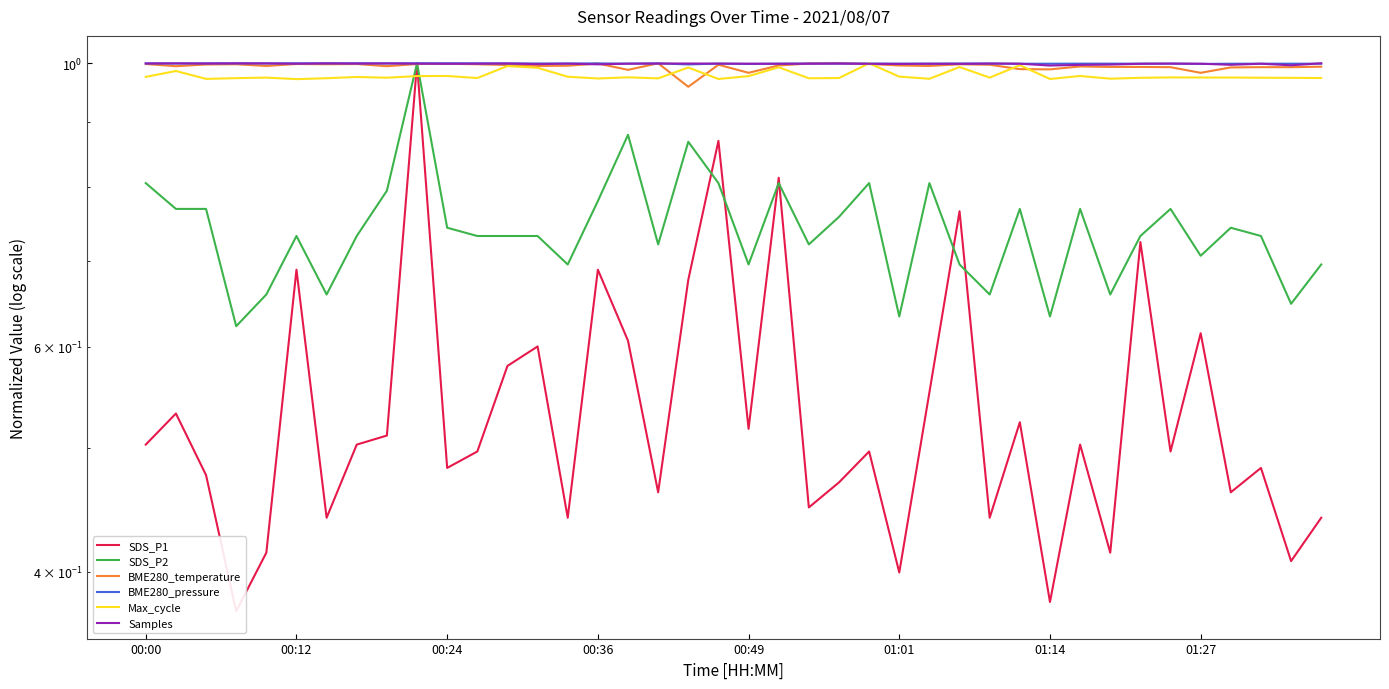

How many interior local peaks does the SDS_P1 series have?

14